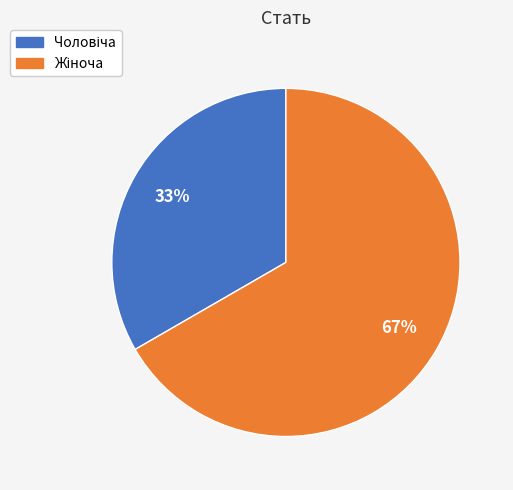

To the nearest percent, what is the average slice percentage?

50%